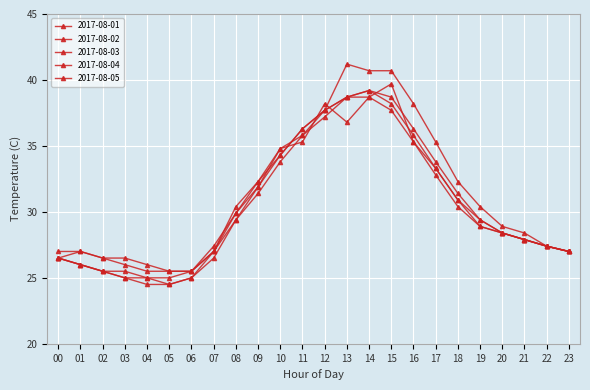

What is the maximum value shown in the chart?

41.2